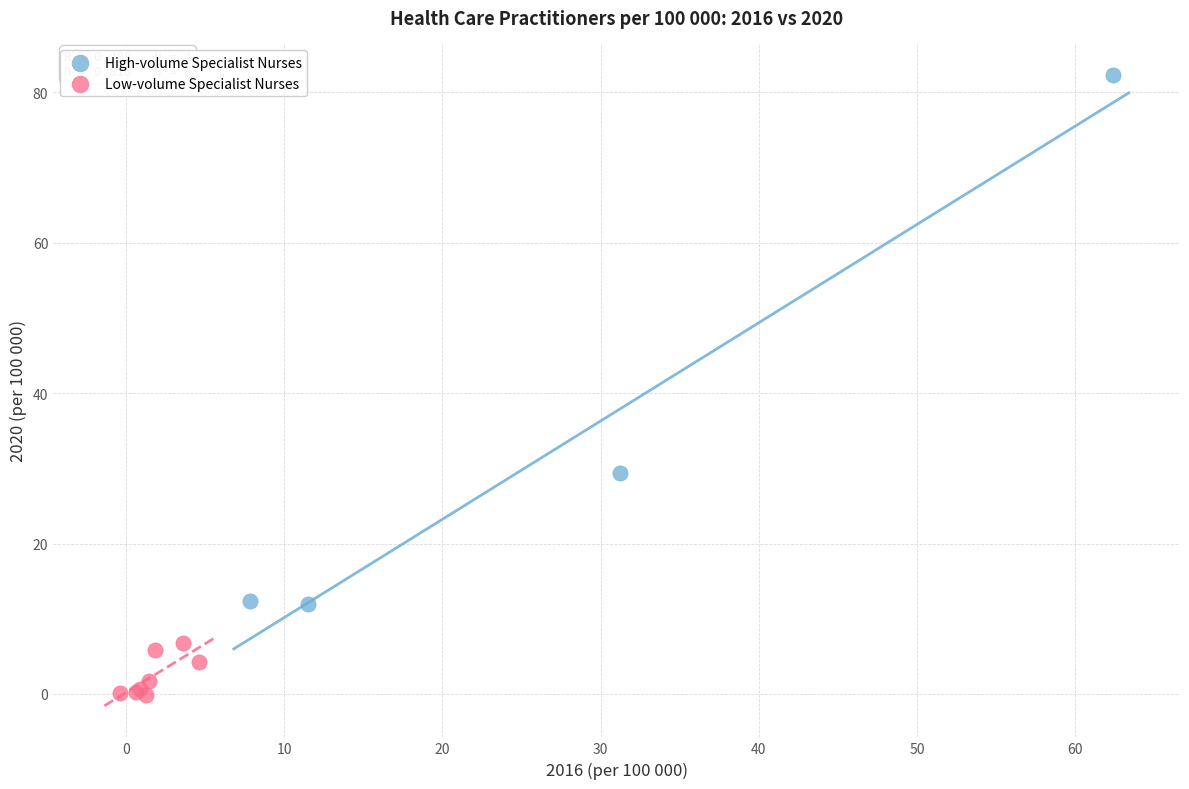

Which series reaches the minimum Y coordinate?

Low-volume Specialist Nurses